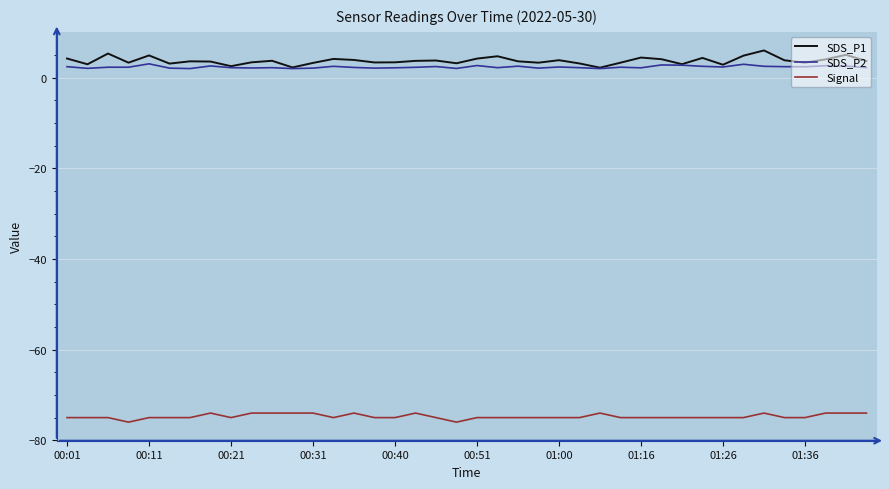

How many lines are shown in the chart?

3